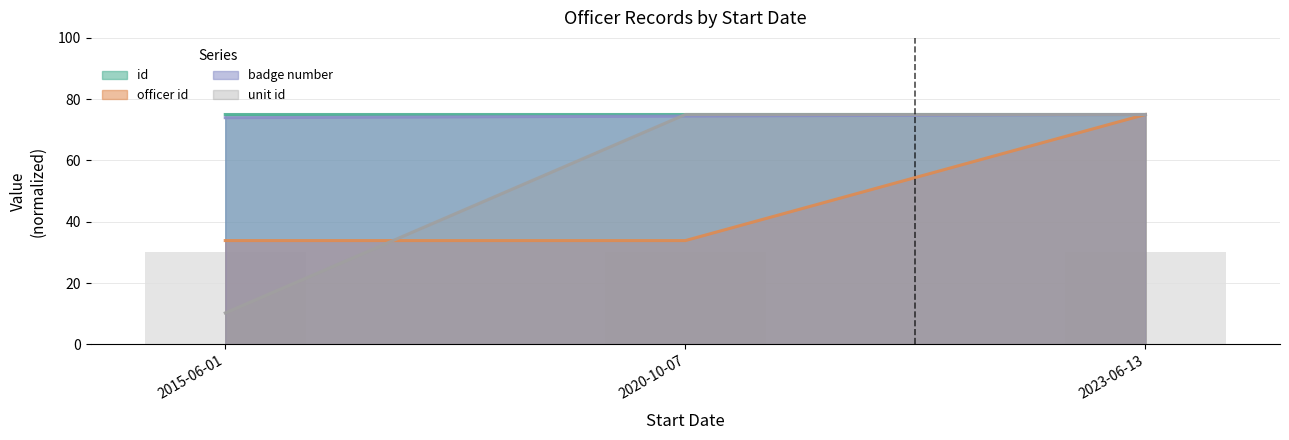

How many bars are there in total?

12